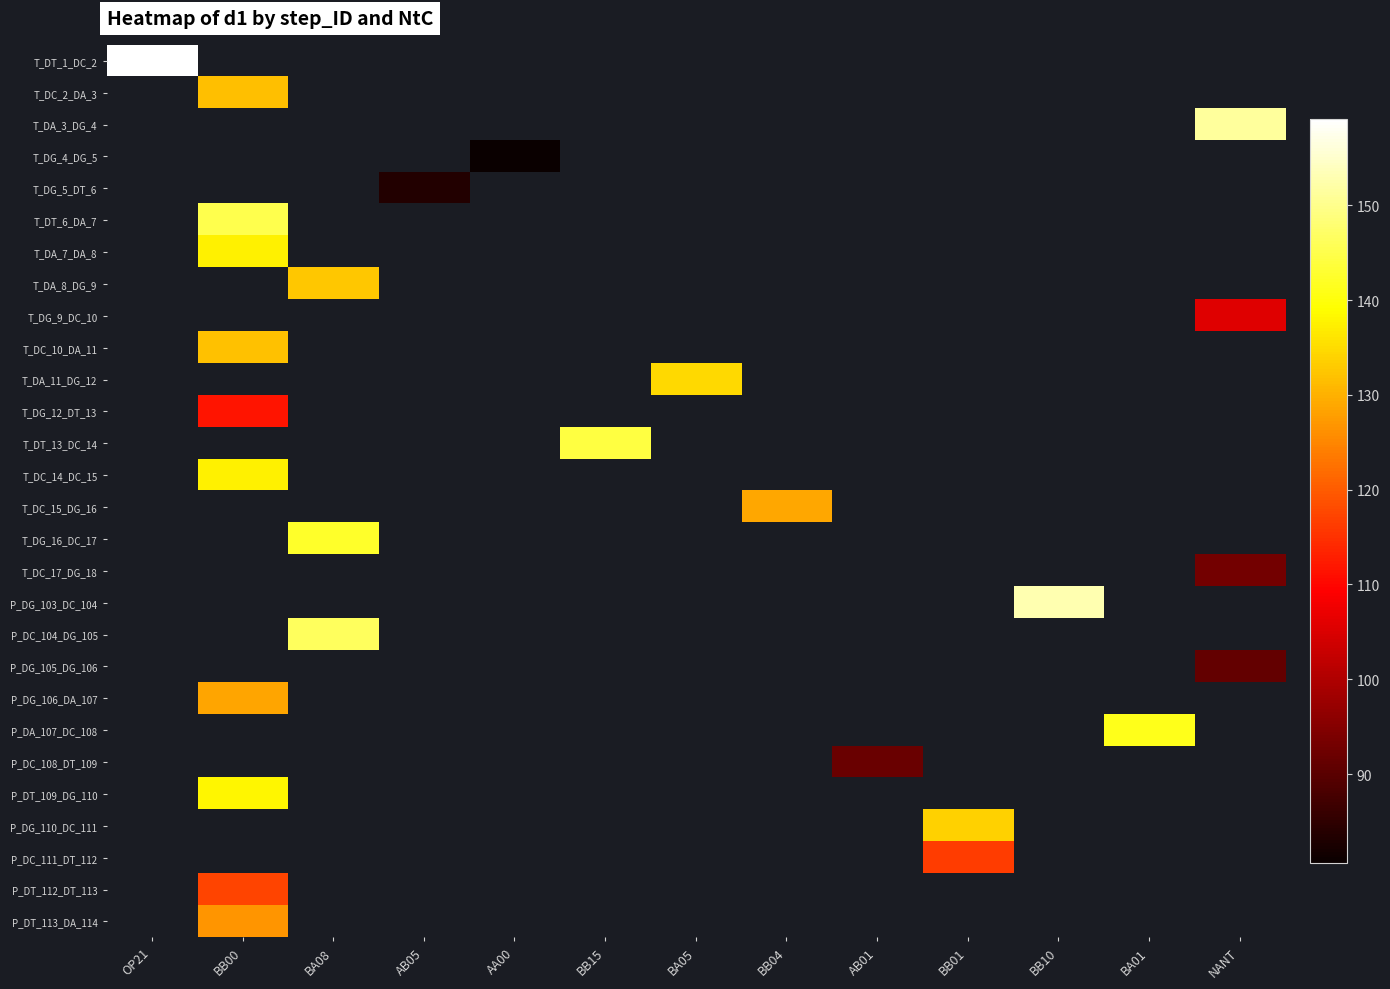

Count the number of categories in the chart.

13